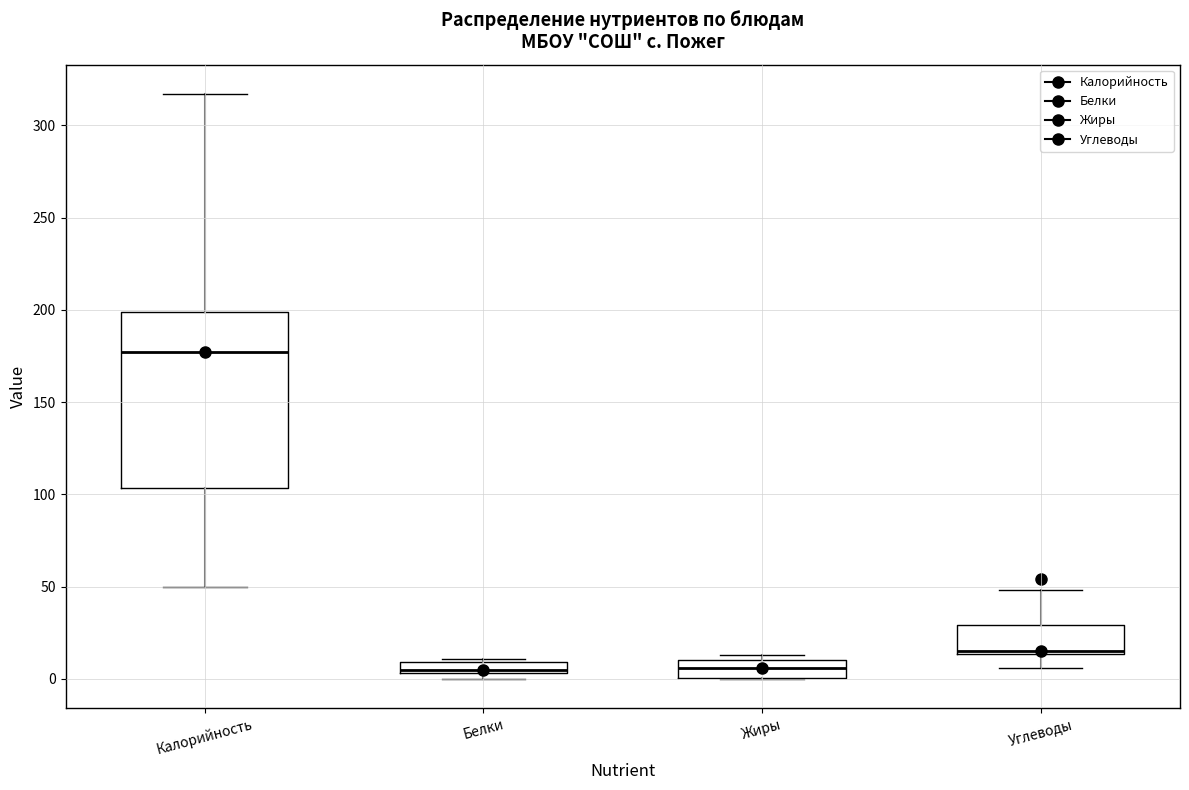

Which box has the highest median line?

Калорийность